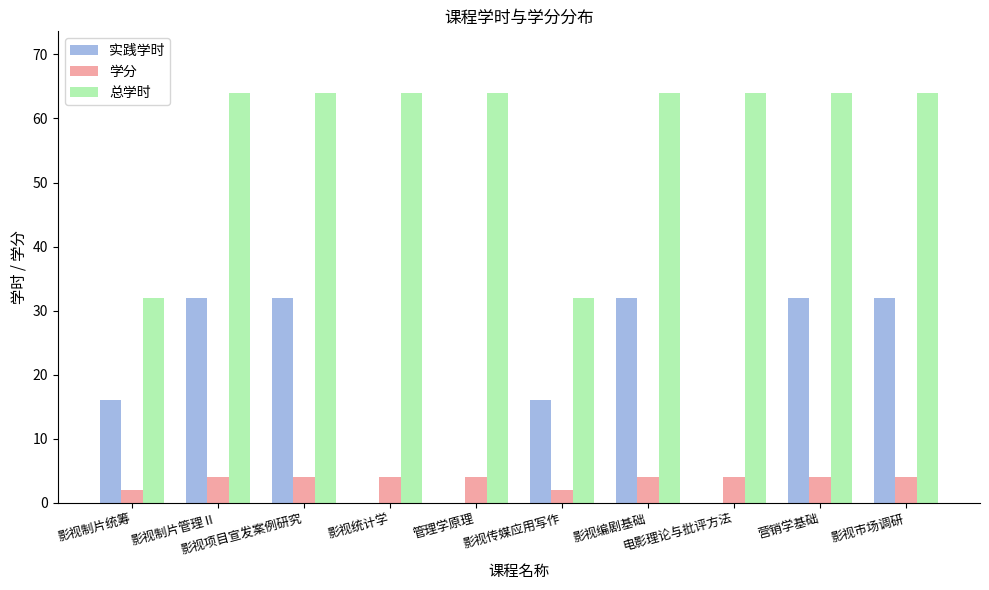

What is the sum of all 总学时 values?

576